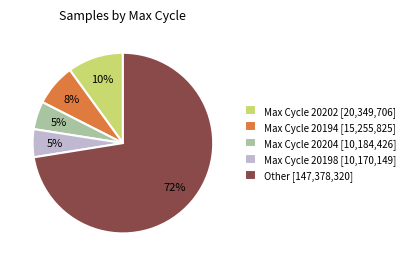

Between Max Cycle 20202 [20,349,706] and Max Cycle 20194 [15,255,825], which is larger?

Max Cycle 20202 [20,349,706]